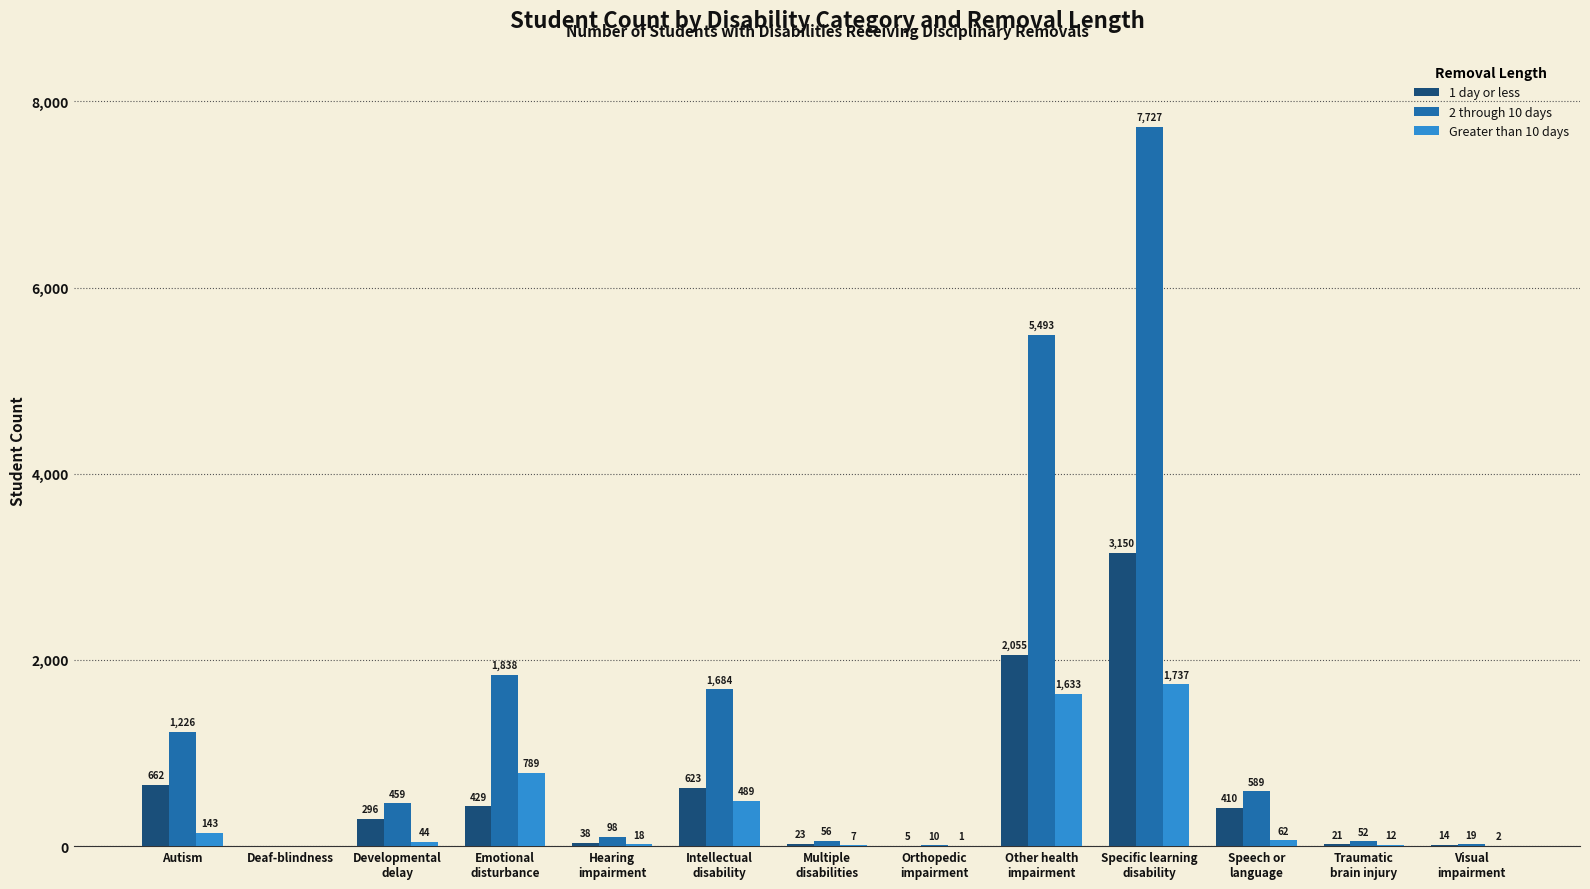

Are the bars grouped side by side (vs. stacked)?

Yes